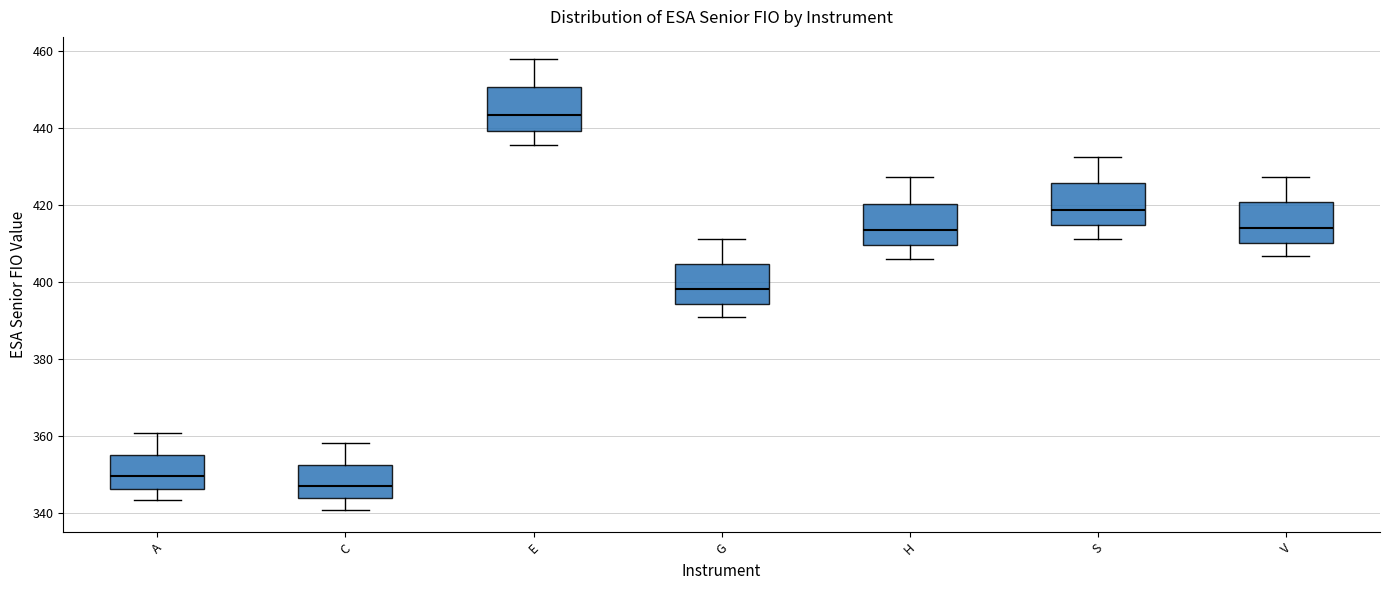

Reading left to right, read every box against the y-axis: the position of its median line, the range the box covers, and the ends of its whiskers. The values are not printed on the chart, so give them approximately, as read against the axis.

A: median 350, box 346 to 356, whiskers 344 to 360
C: median 346, box 344 to 352, whiskers 340 to 358
E: median 444, box 440 to 450, whiskers 436 to 458
G: median 398, box 394 to 404, whiskers 390 to 412
H: median 414, box 410 to 420, whiskers 406 to 428
S: median 418, box 414 to 426, whiskers 412 to 432
V: median 414, box 410 to 420, whiskers 406 to 428